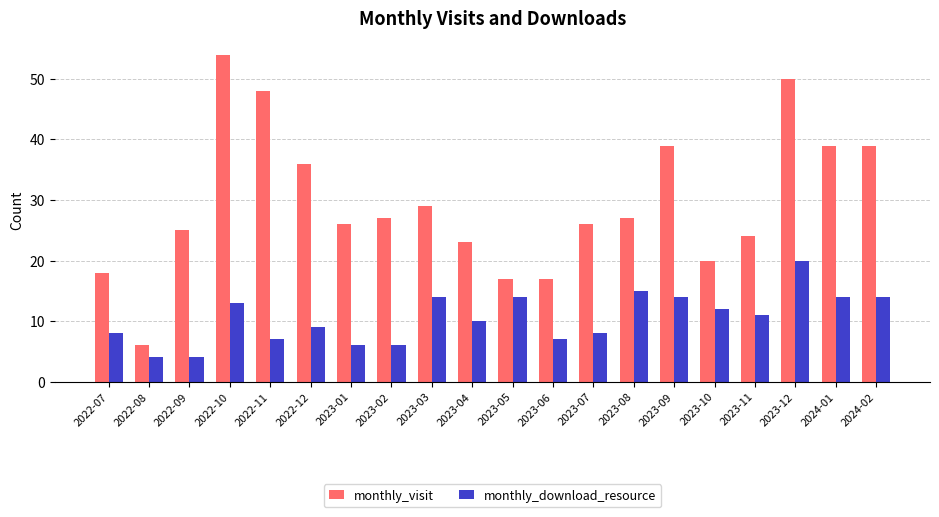

What position from the right is 2023-06?

9